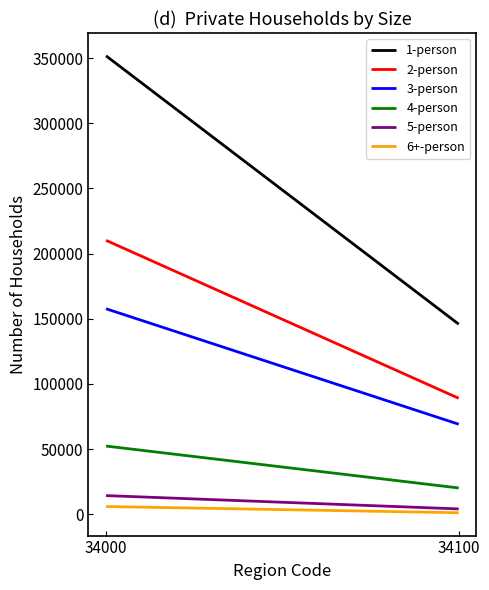

Rank the categories by 5-person value from highest to lowest.

34000, 34100